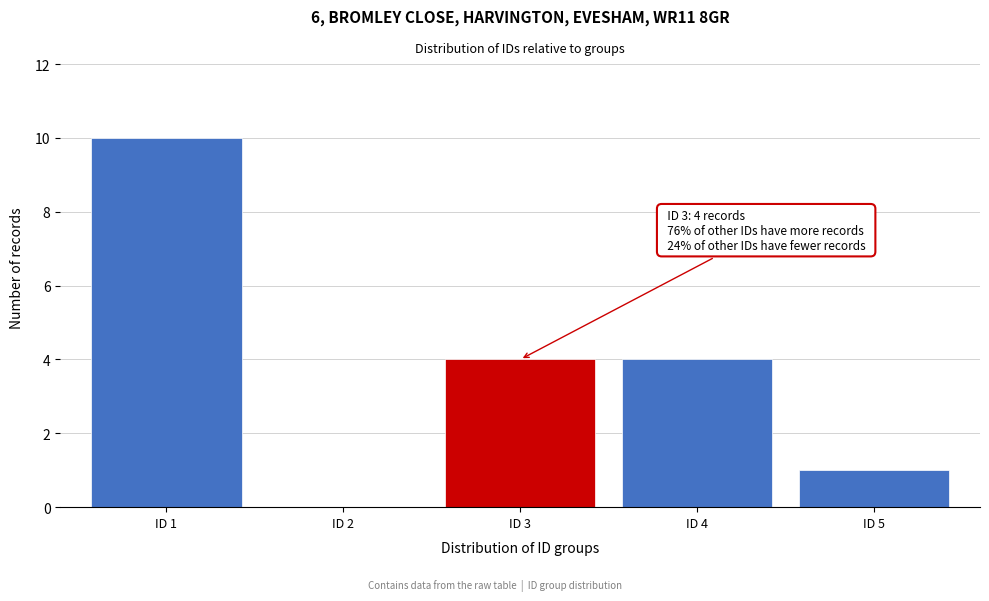

Reading left to right, list all the values displayed in this chart.

ID 1=10	ID 2=0	ID 3=4	ID 4=4	ID 5=1